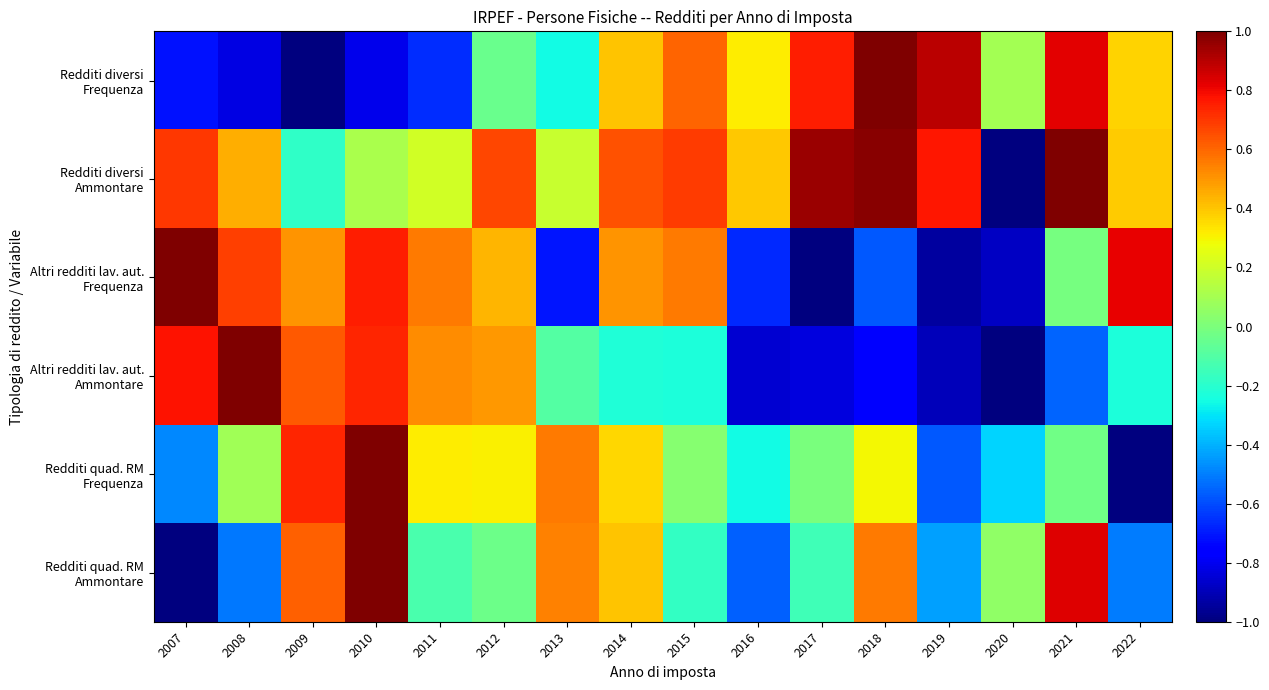

Which series has the largest range (max minus min)?

Redditi diversi Frequenza